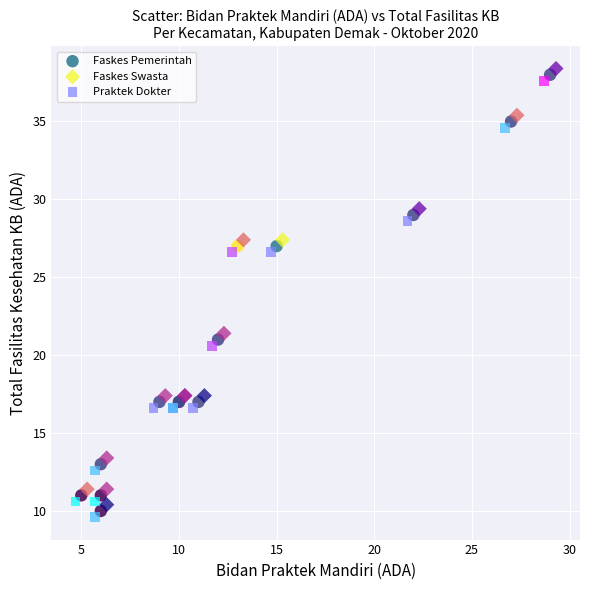

Which series contains the highest Y value?

Faskes Swasta